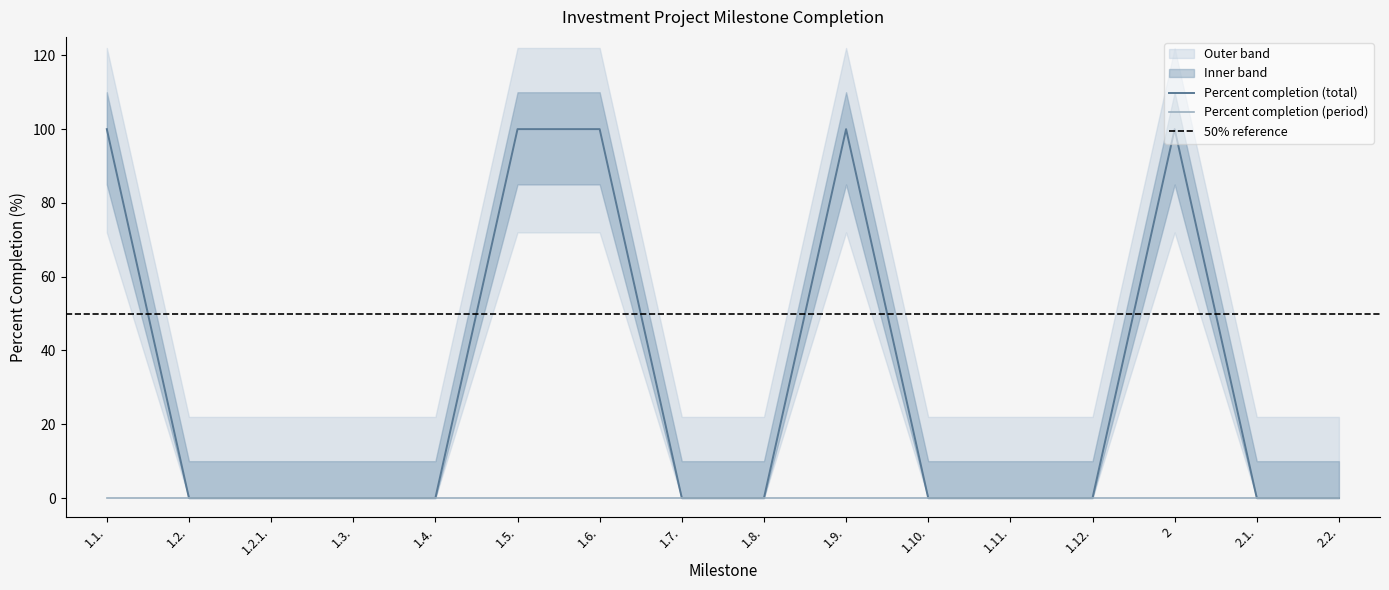

What is the value of the 6th point from the left?

100